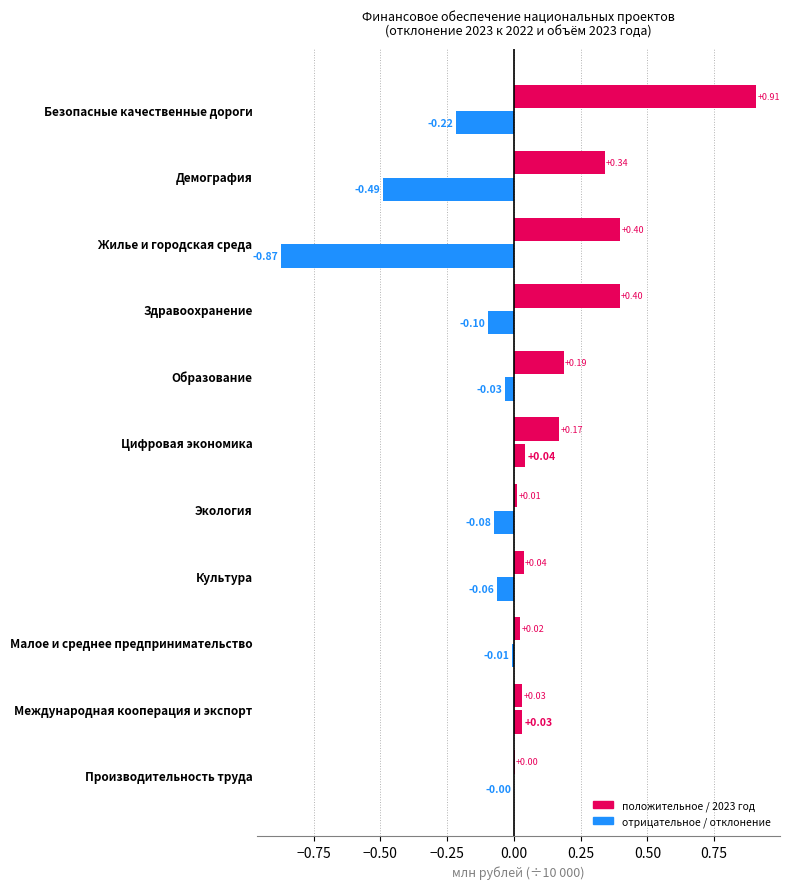

How many series are shown in this chart?

2